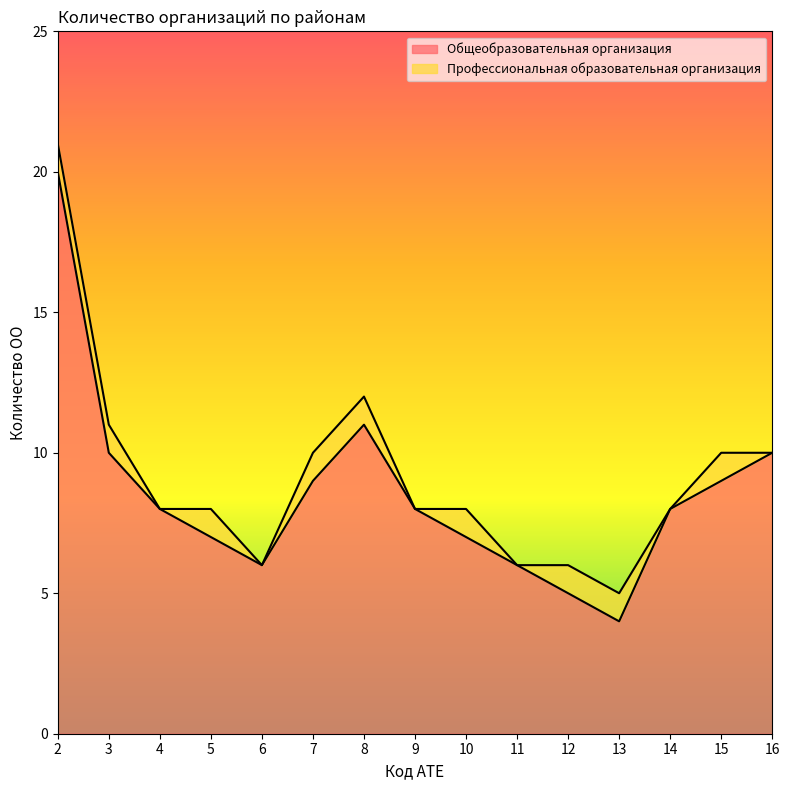

Where is the first local maximum?

8